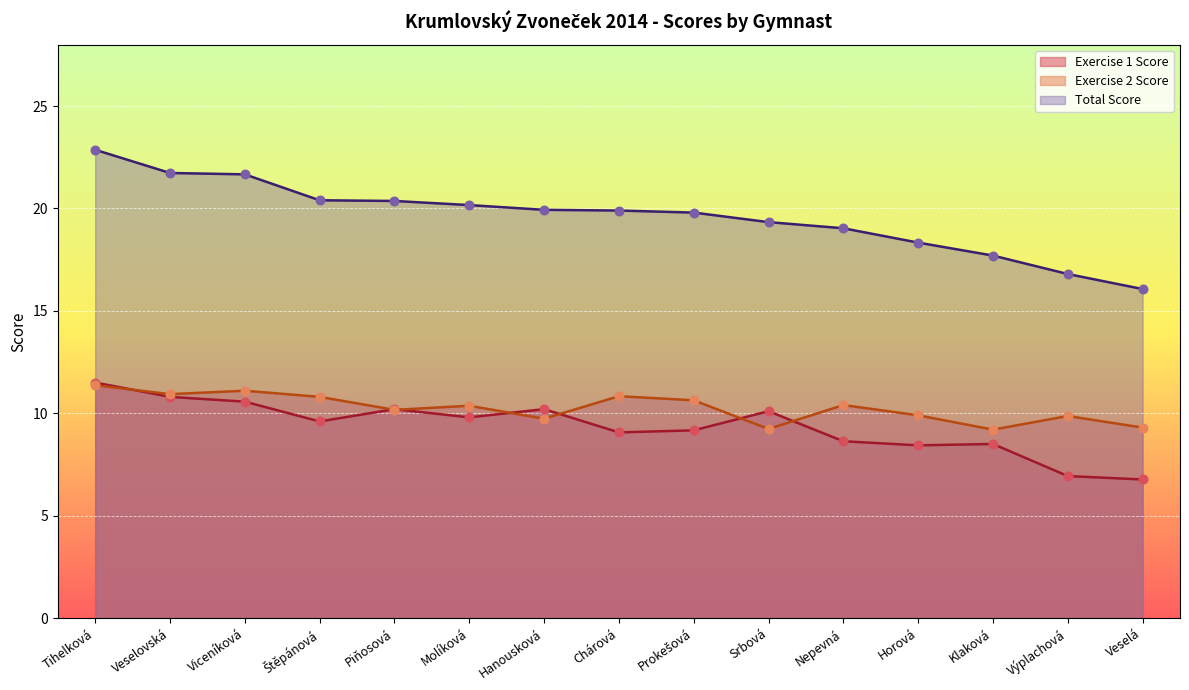

Which series reaches the maximum Y coordinate?

Total Score